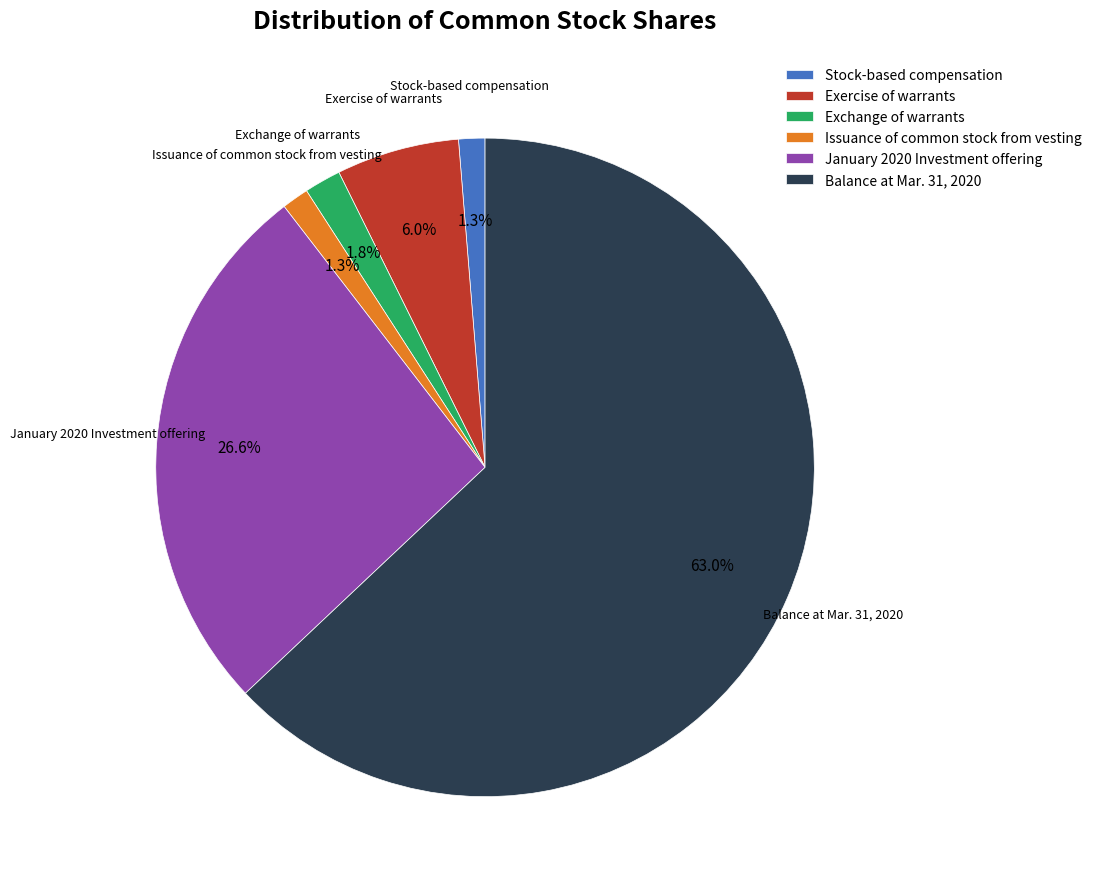

Do Exercise of warrants and January 2020 Investment offering together represent more than half of the pie?

No